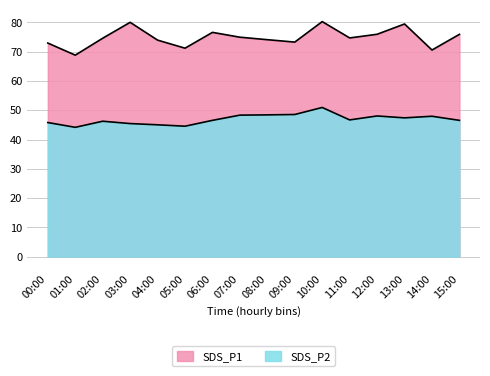

In SDS_P2, how many points are lower than both neighbors (excluding endpoints)?

4